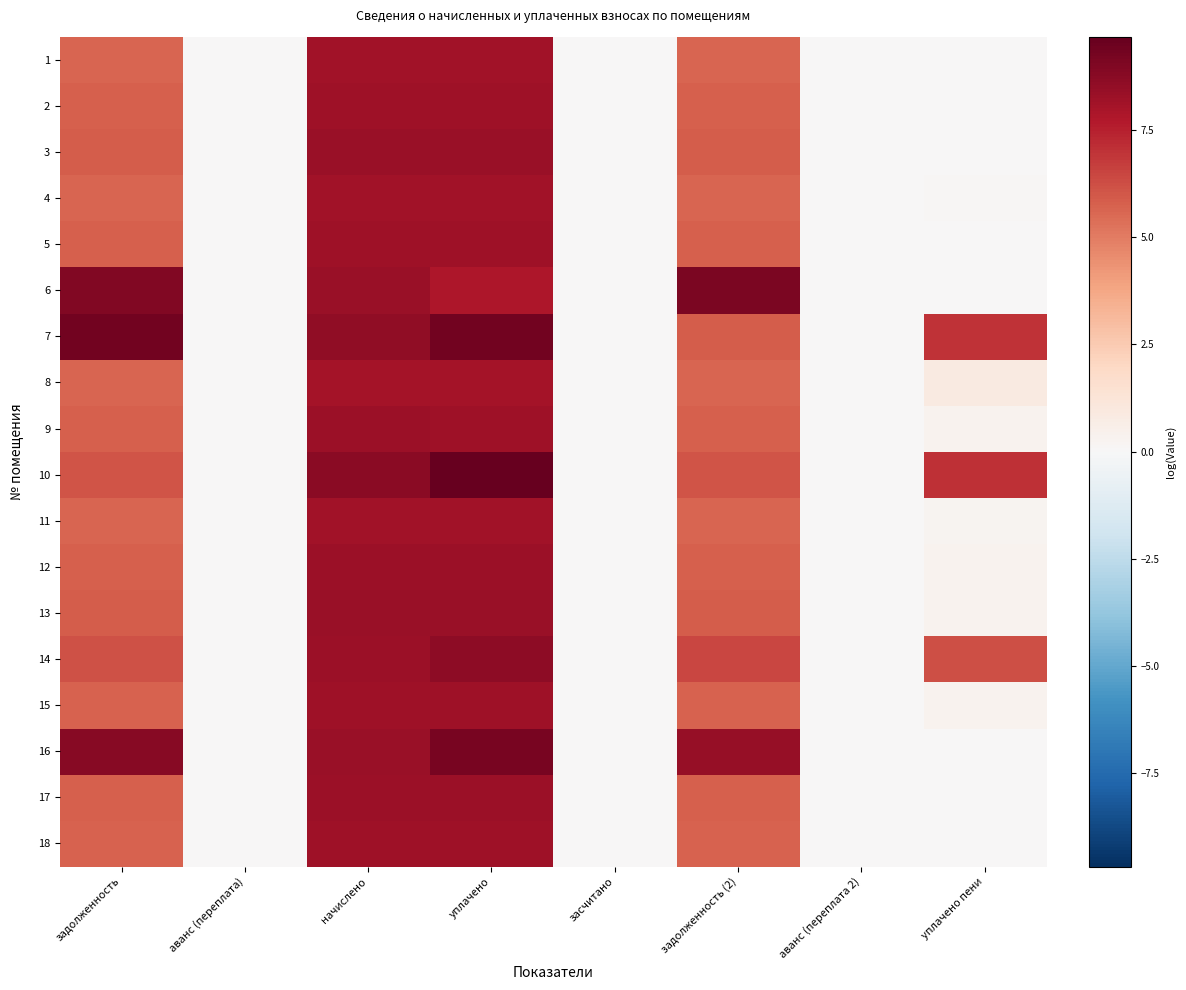

What is the difference between the highest and lowest values at уплачено?

1.9